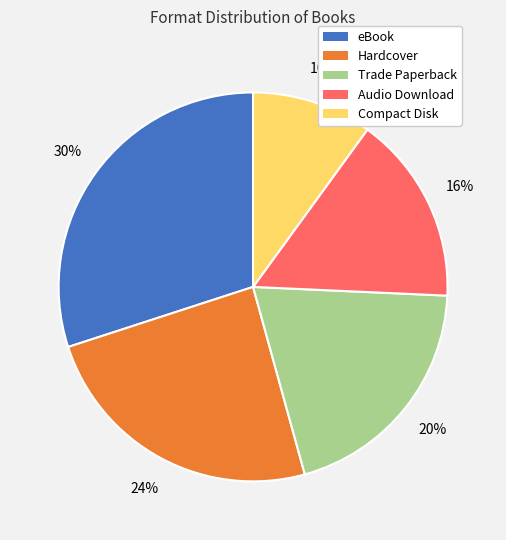

How many slices are in this pie chart?

5